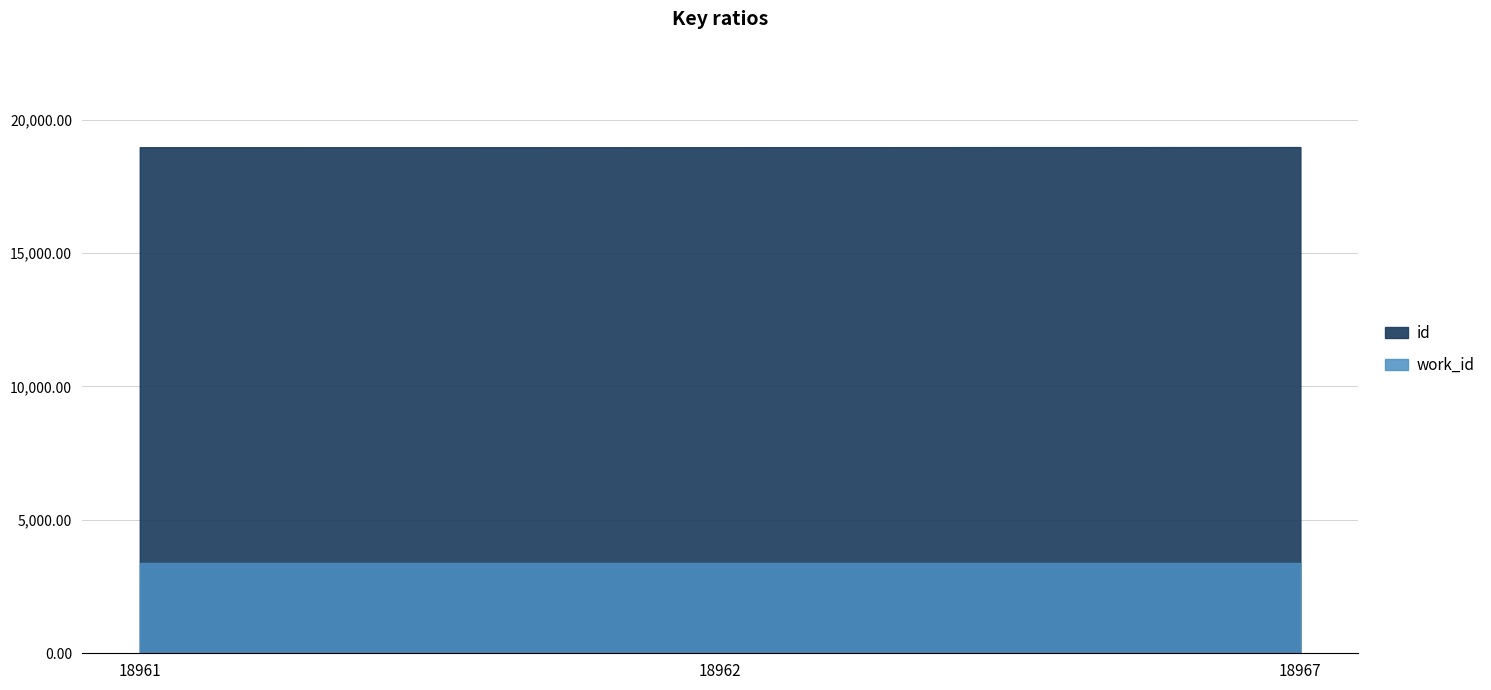

The id series shows 18962 at 18962. True or false?

True